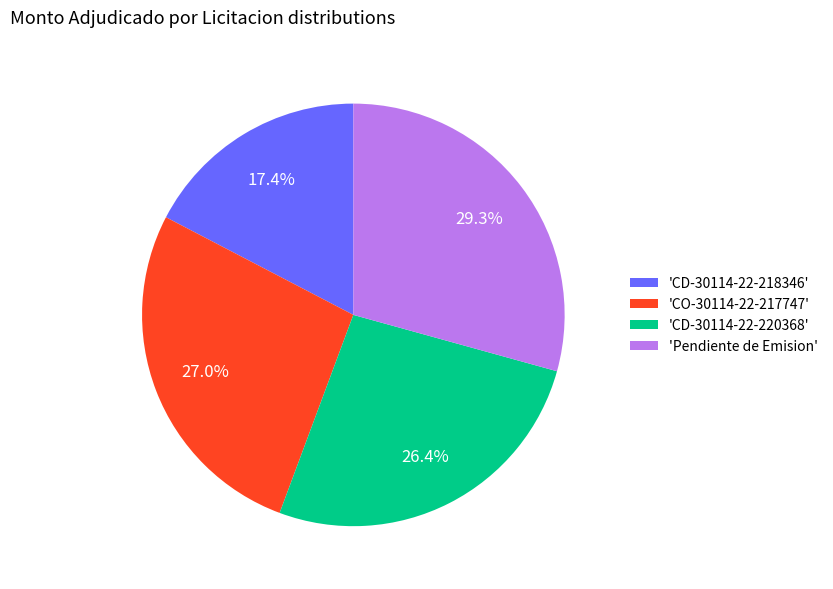

To the nearest percent, what is the average slice percentage?

25%